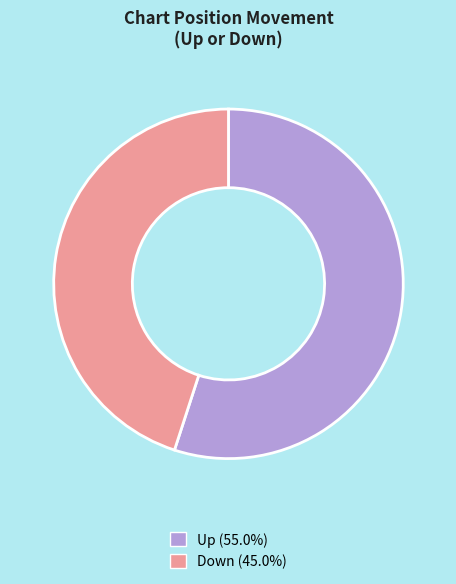

Is there a majority slice in this chart?

Yes